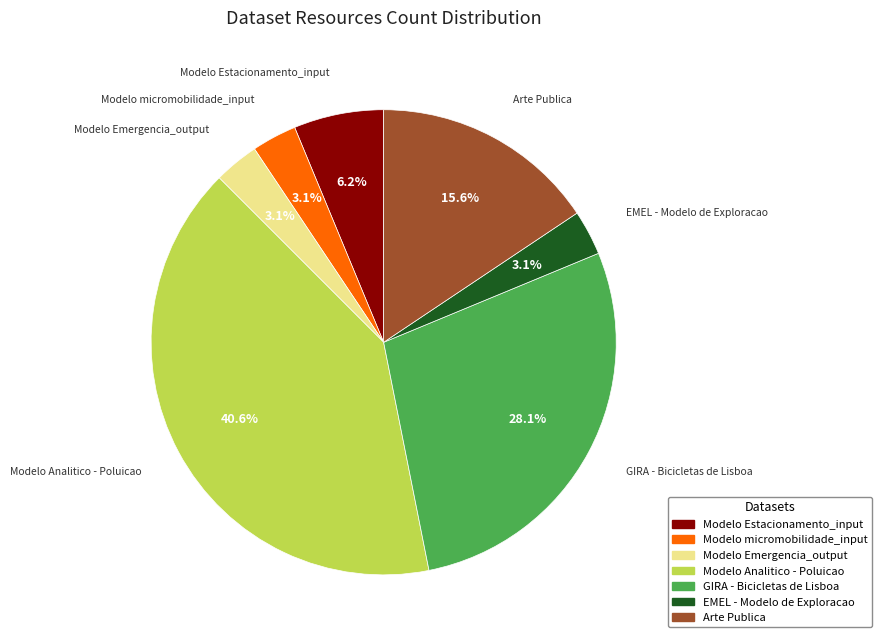

Does any single category account for the majority?

No